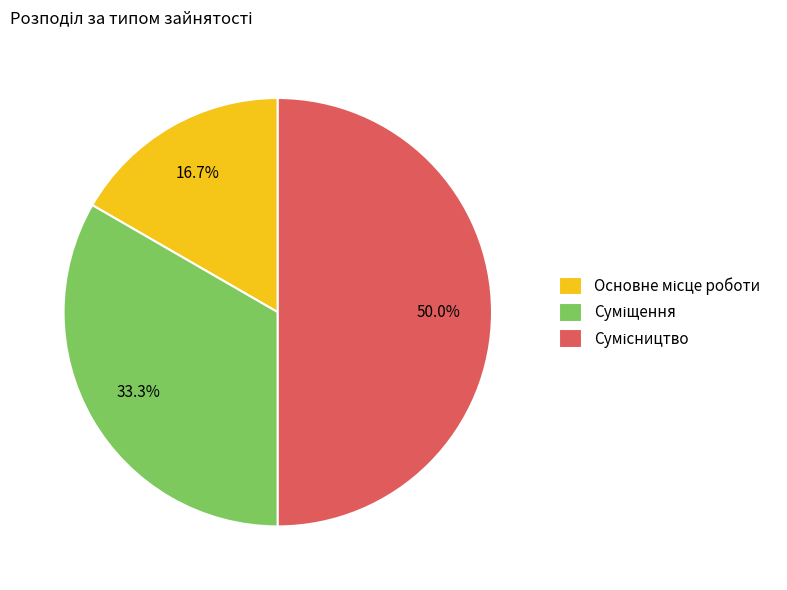

To the nearest percent, what is the average slice percentage?

33%